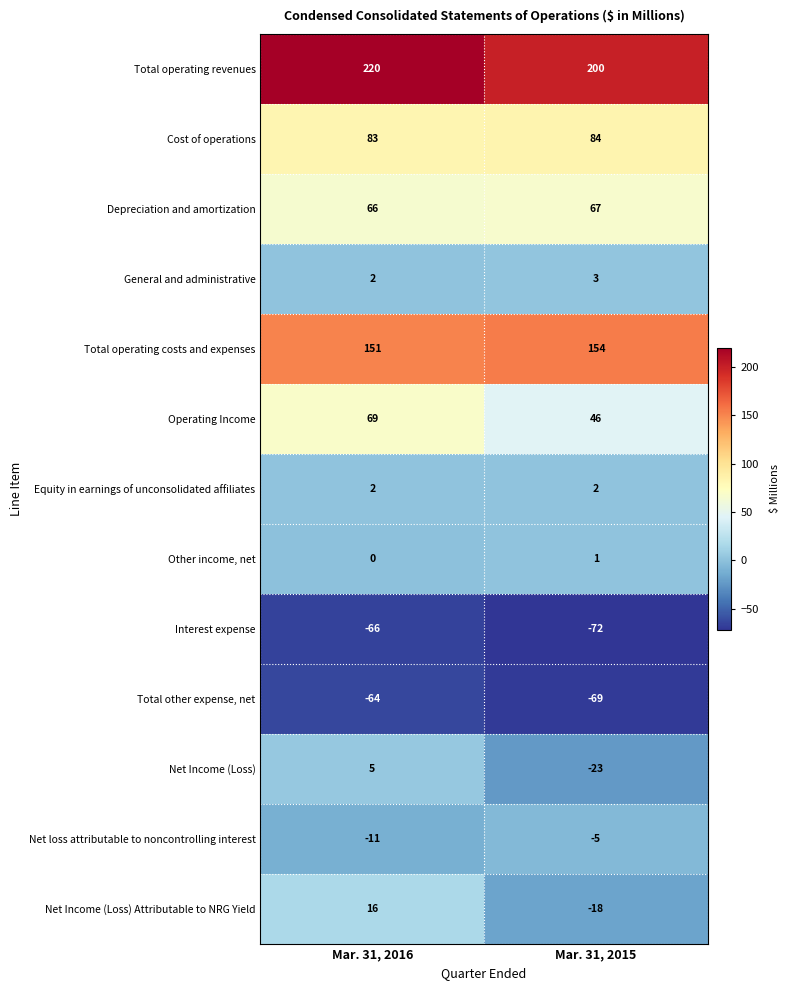

What is the sum of the Total other expense, net values at Mar. 31, 2016 and Mar. 31, 2015?

-133